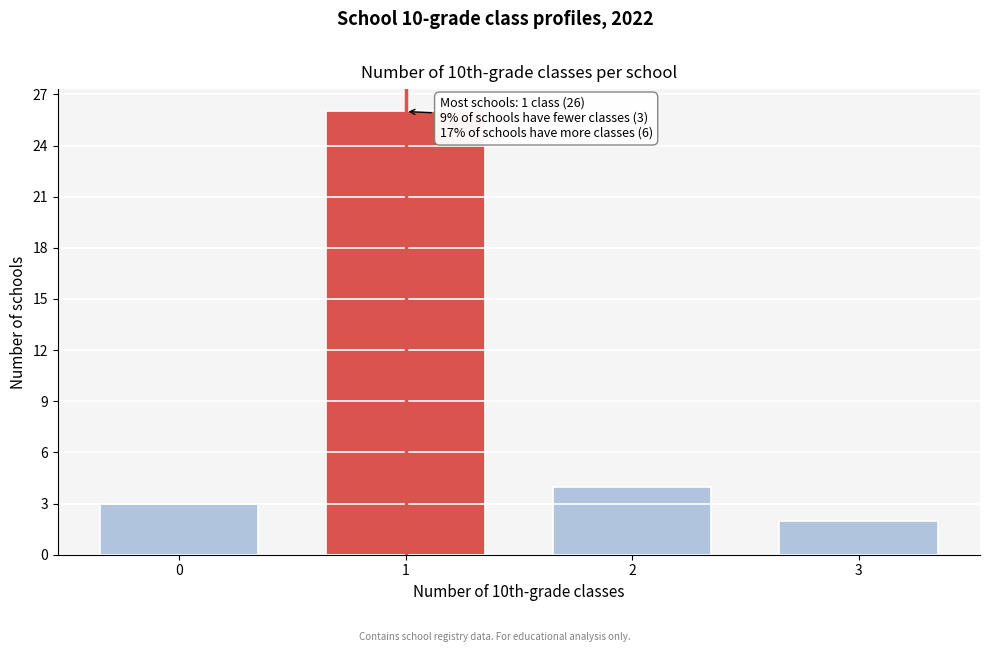

Reading right to left, transcribe all the data shown in this chart.

3=2	2=4	1=26	0=3